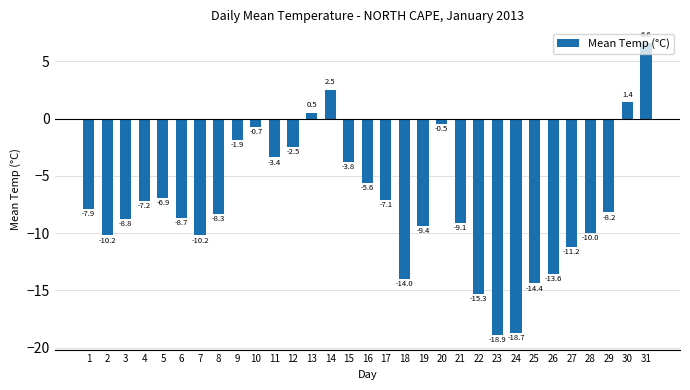

How many data points are above -8?

15